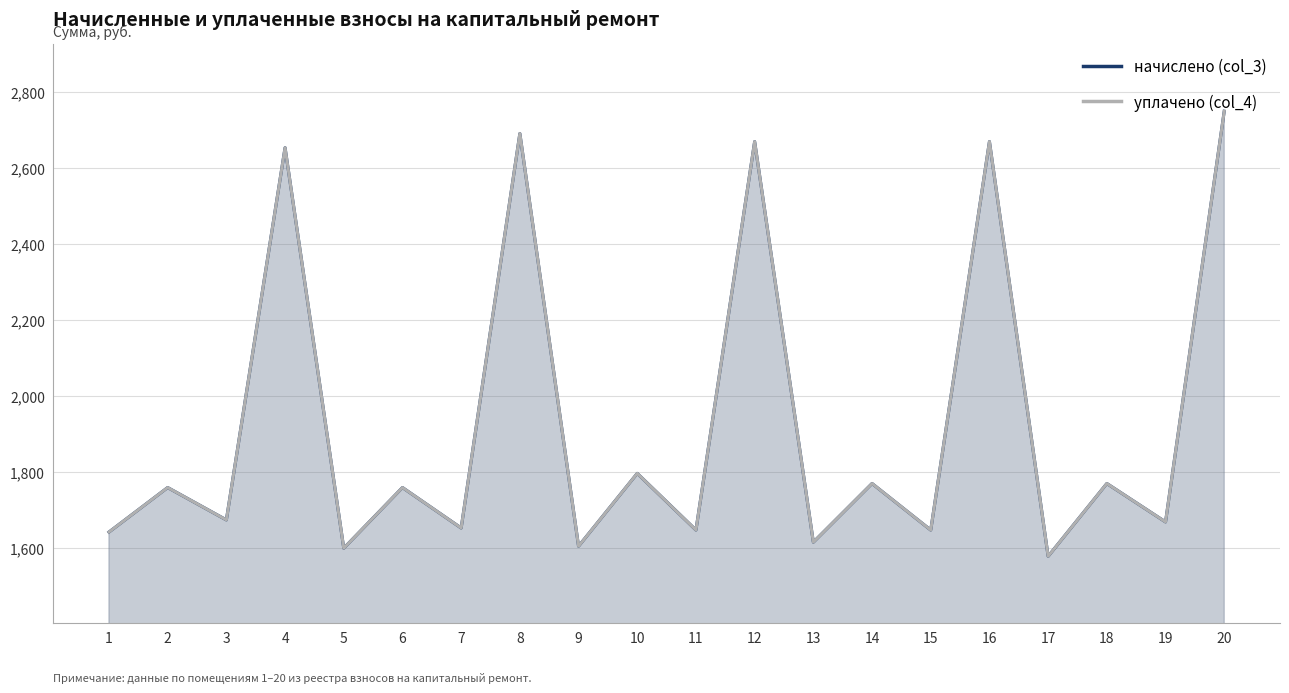

How many series are shown in this chart?

2